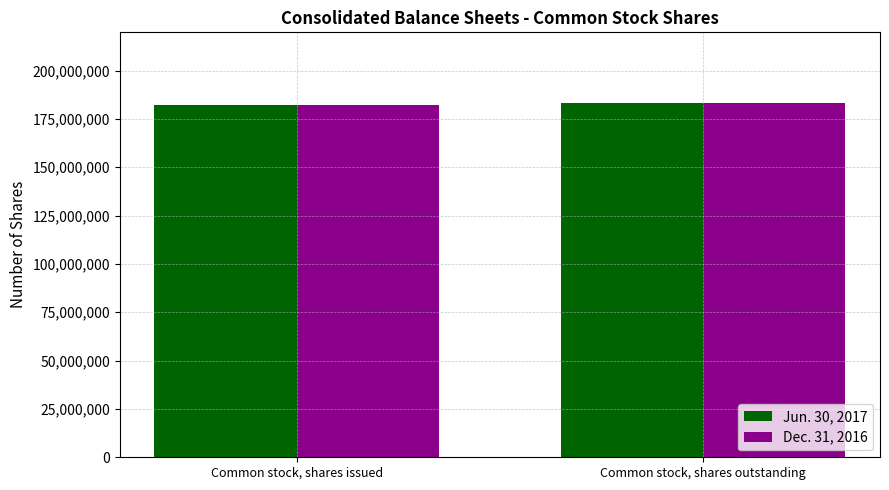

What is the value of the Dec. 31, 2016 bar at the 1st from the left?

182216494